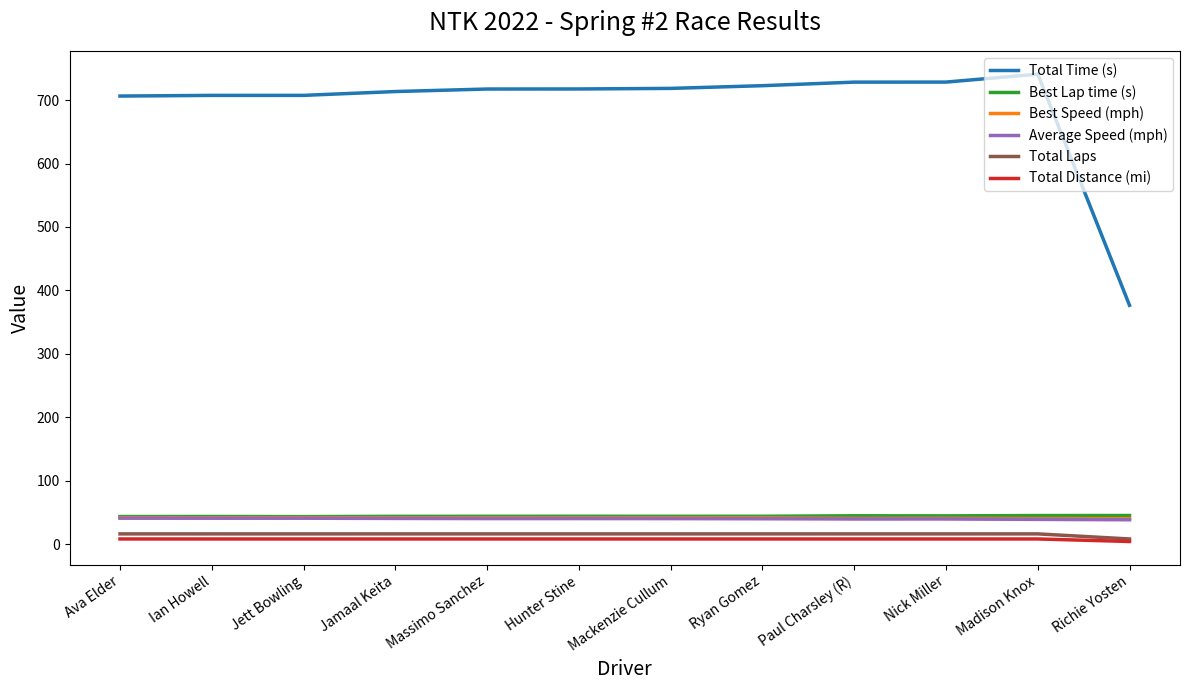

Which series has the largest range (max minus min)?

Total Time (s)